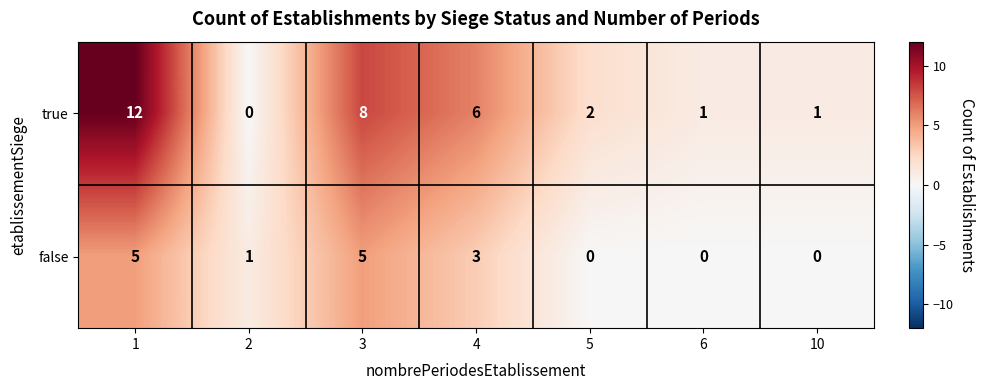

How many positive values does the true series have?

6